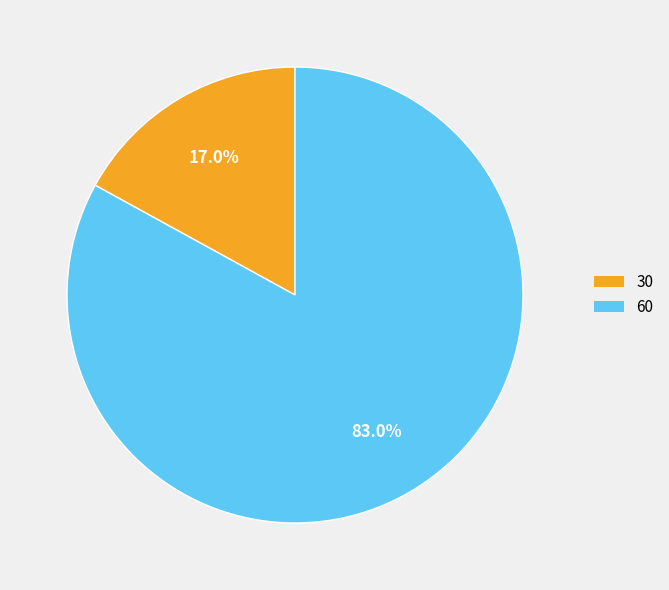

Rank the categories by value from highest to lowest.

60, 30